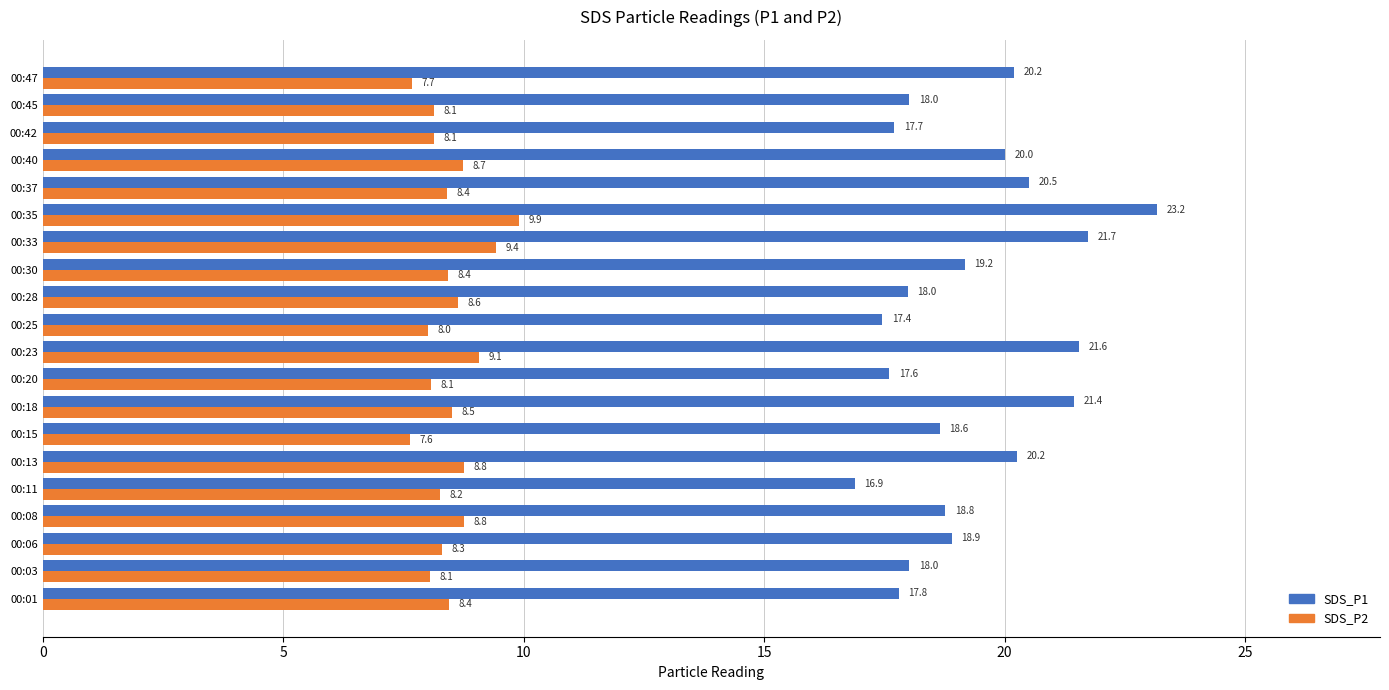

Which series has the largest total across all categories?

SDS_P1